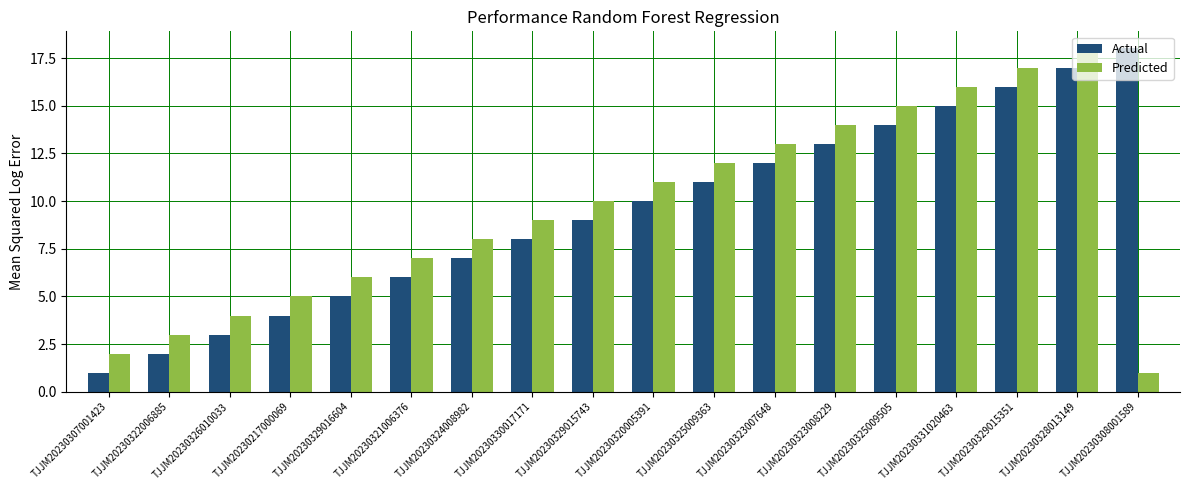

What is the label of the 4th bar from the right?

TJJM20230331020463